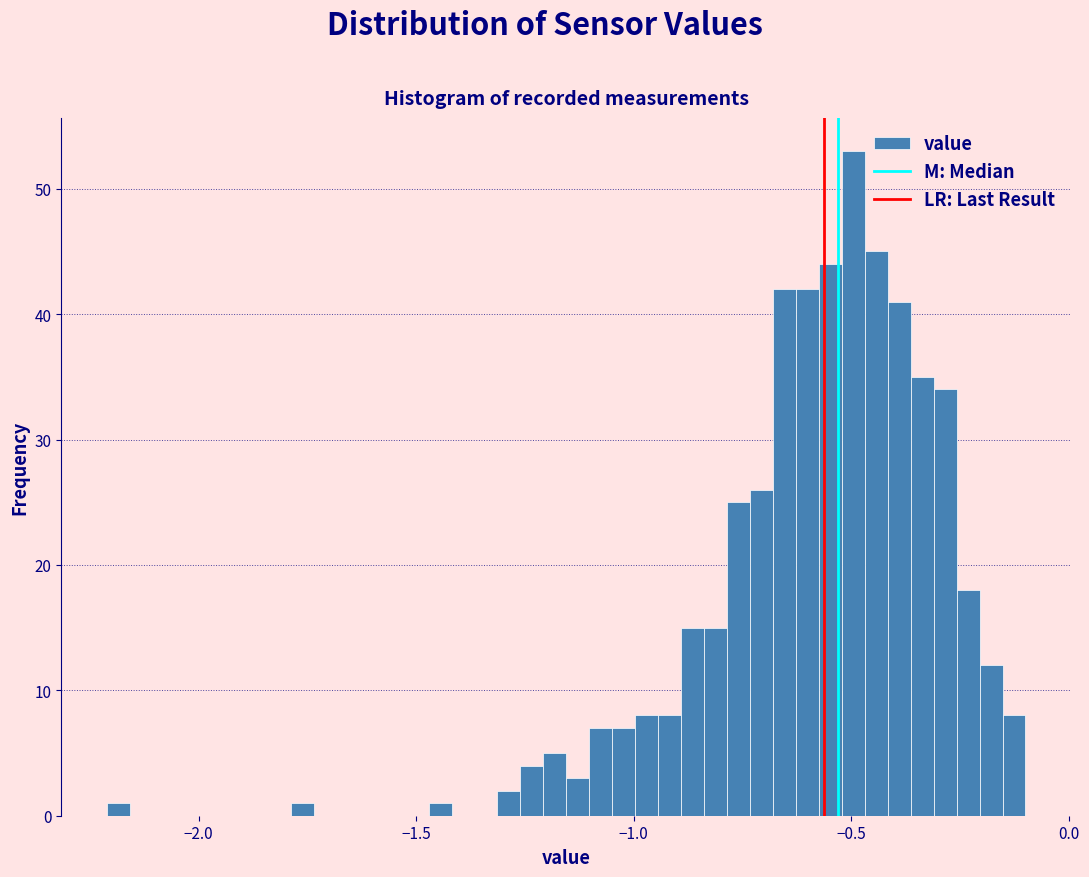

Around what value on the x-axis is the tallest bar? Give the approximate position of its centre, as read against the axis.

-0.50